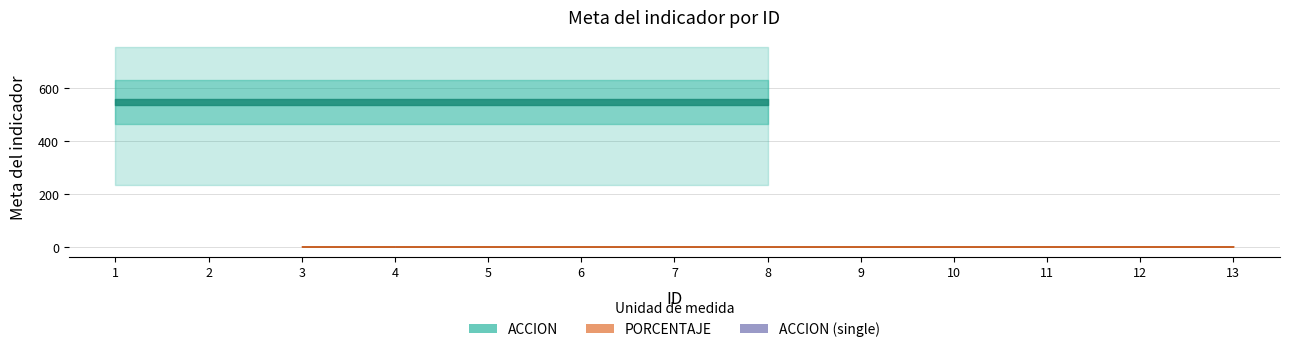

Which series has the largest total across all categories?

ACCION